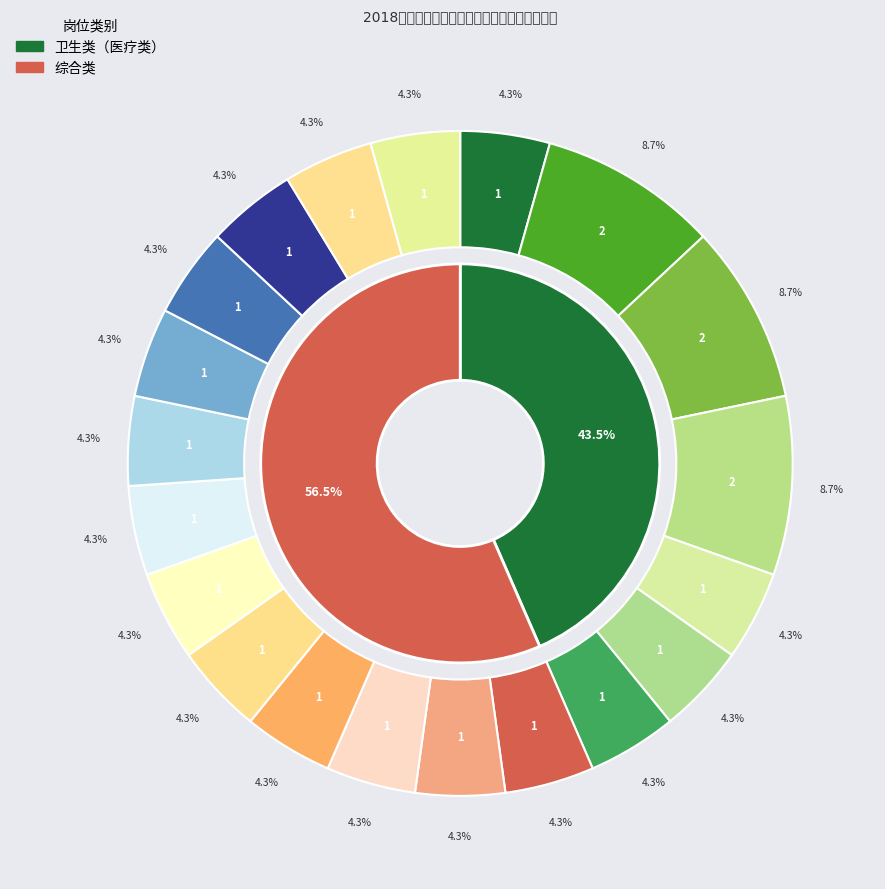

Which slice is the smallest?

医疗